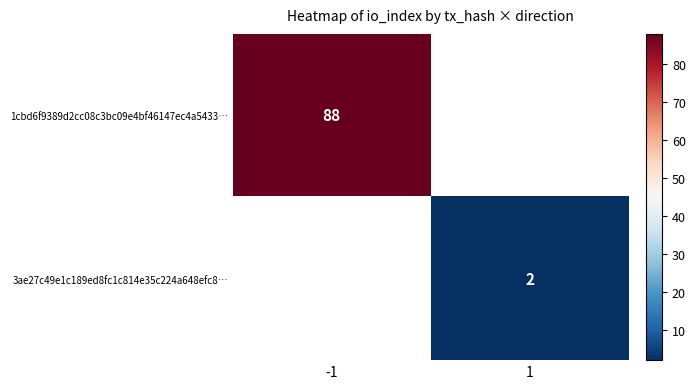

Is the value of 1cbd6f9389d2cc08c3bc09e4bf46147ec4a5433… at -1 greater than the value of 3ae27c49e1c189ed8fc1c814e35c224a648efc8… at 1?

Yes